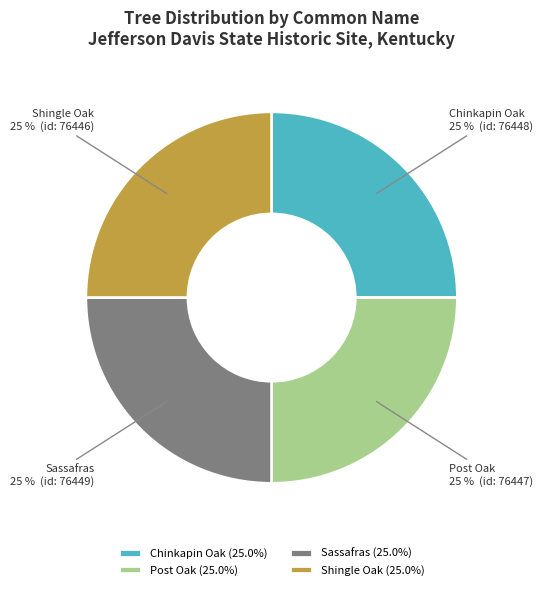

To the nearest percent, what portion does Shingle Oak represent?

25%